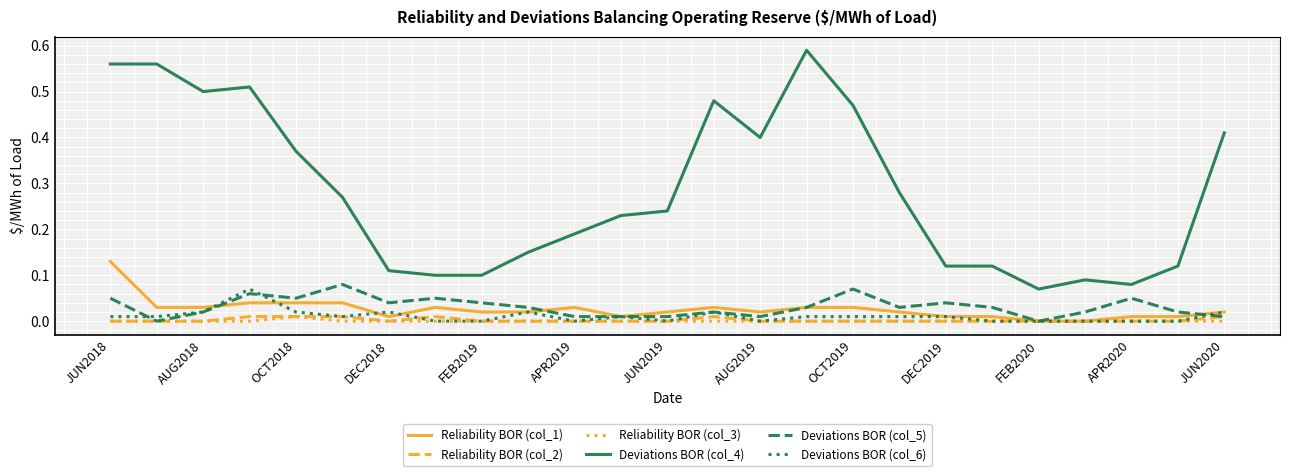

What are all the series names shown in the legend?

Reliability BOR (col_1), Reliability BOR (col_2), Reliability BOR (col_3), Deviations BOR (col_4), Deviations BOR (col_5), Deviations BOR (col_6)